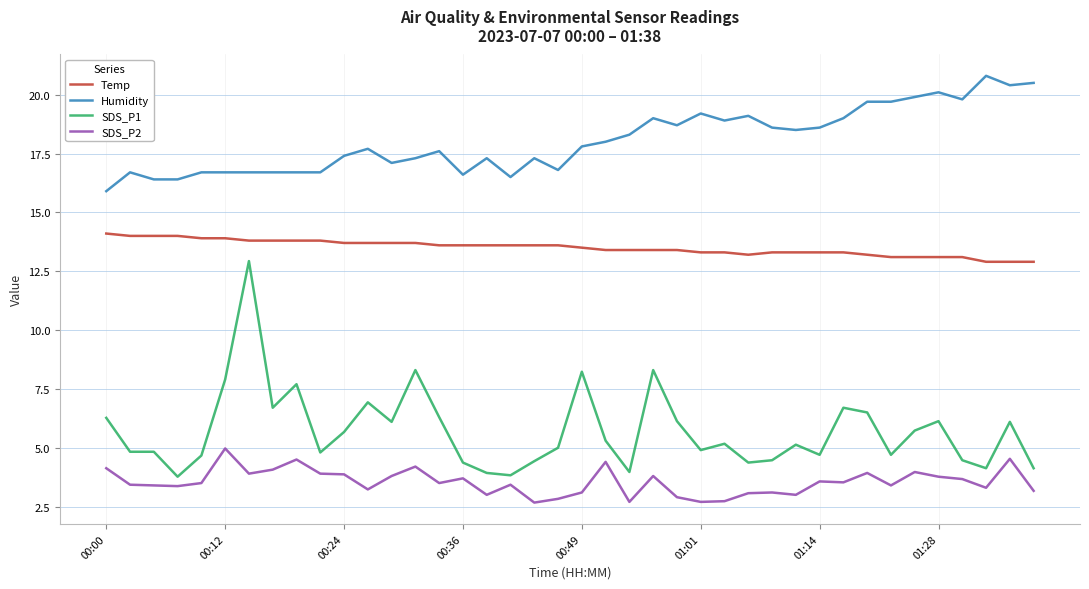

Which series has the widest spread of values?

SDS_P1